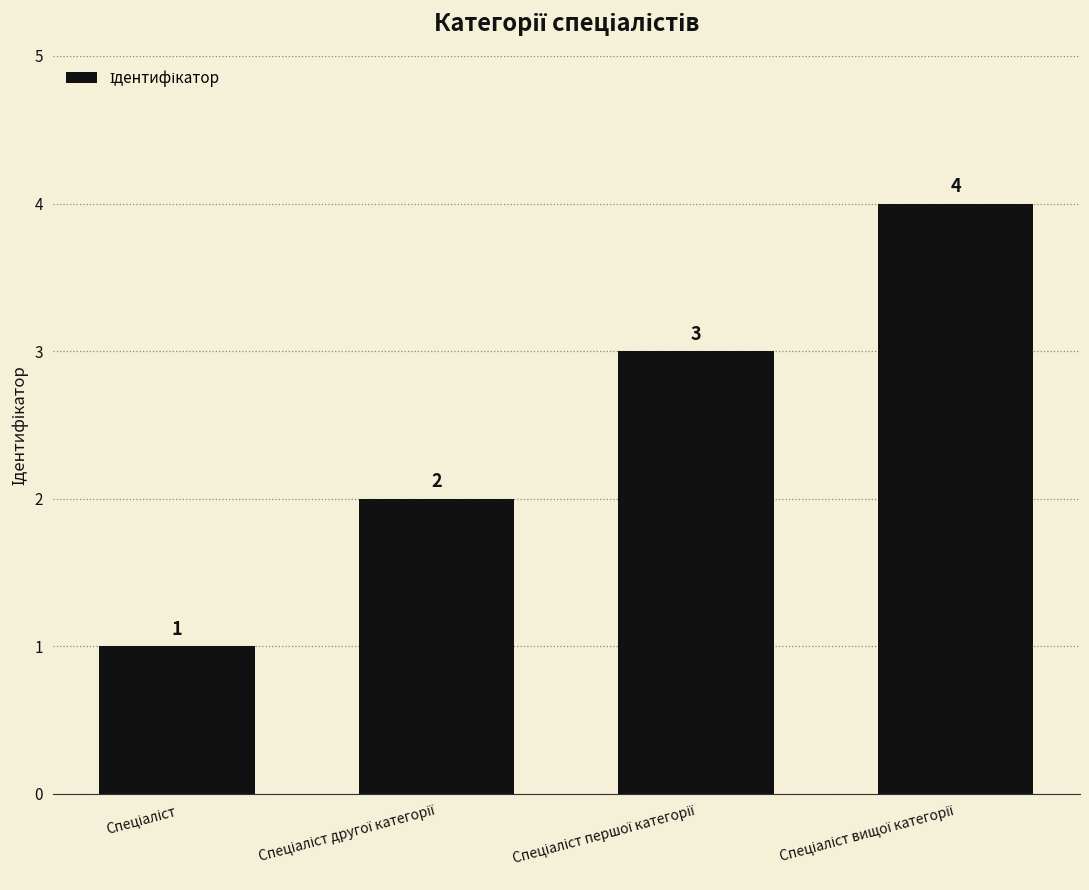

What is the difference between the maximum and minimum values?

3